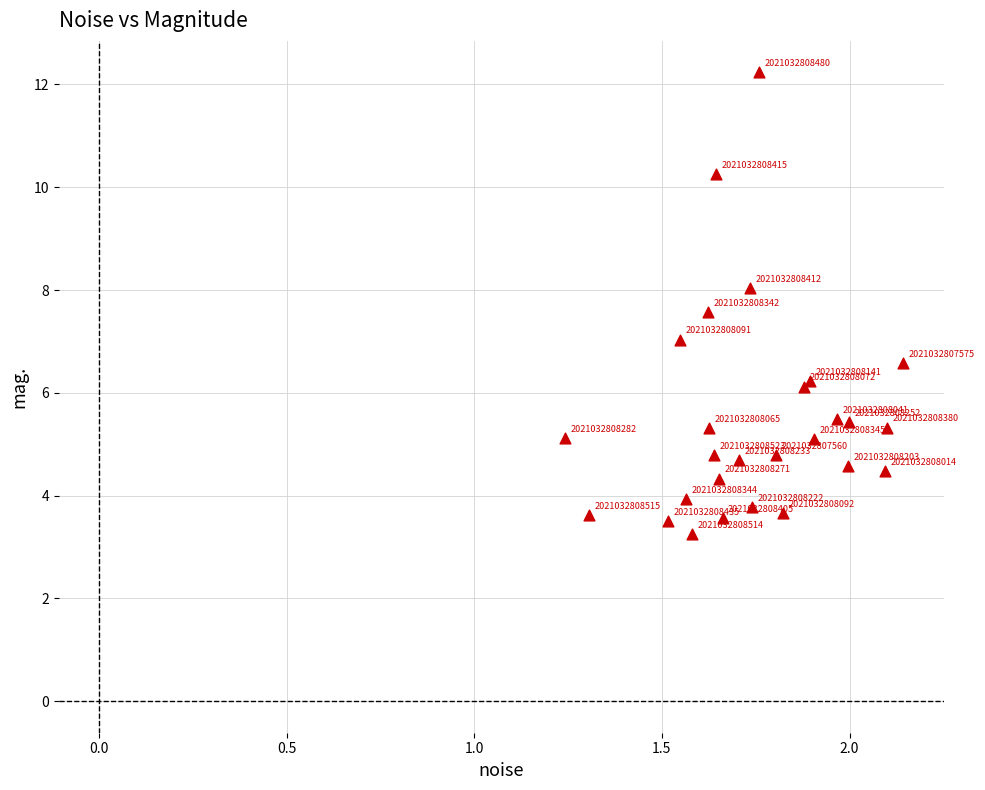

What Y value in the scatter plot is closest to 7?

7.0